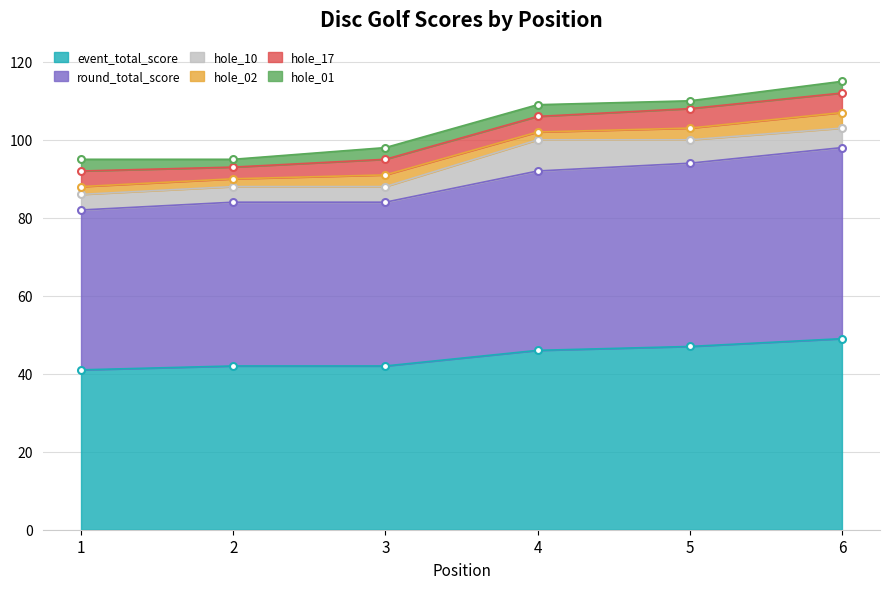

What is the difference between the highest and lowest values at 1?

39